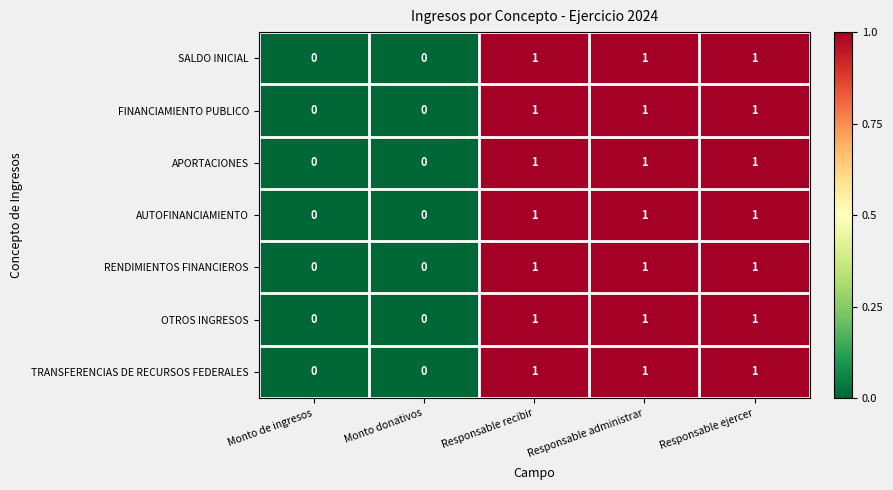

What is the total value across all series at Responsable administrar?

7